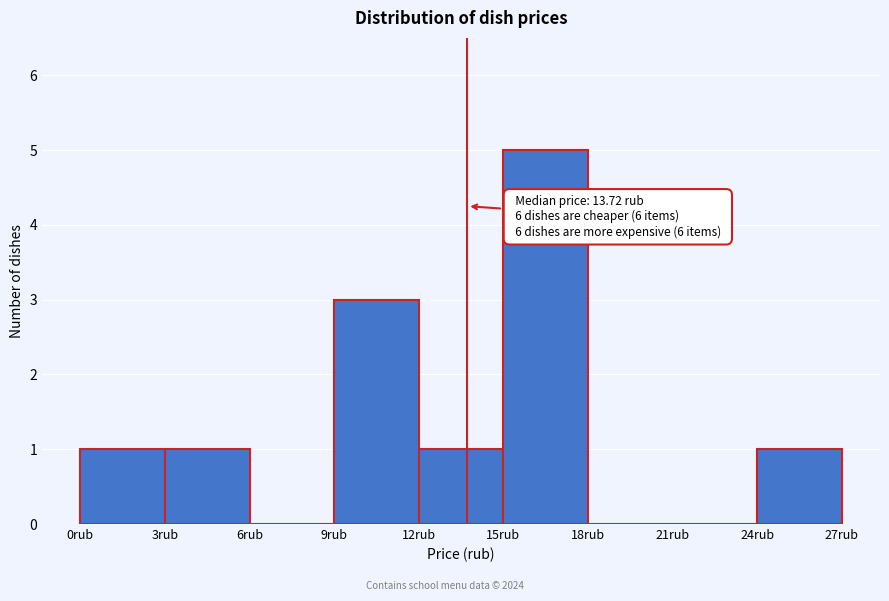

Which range on the x-axis has the tallest bar?

15 to 18